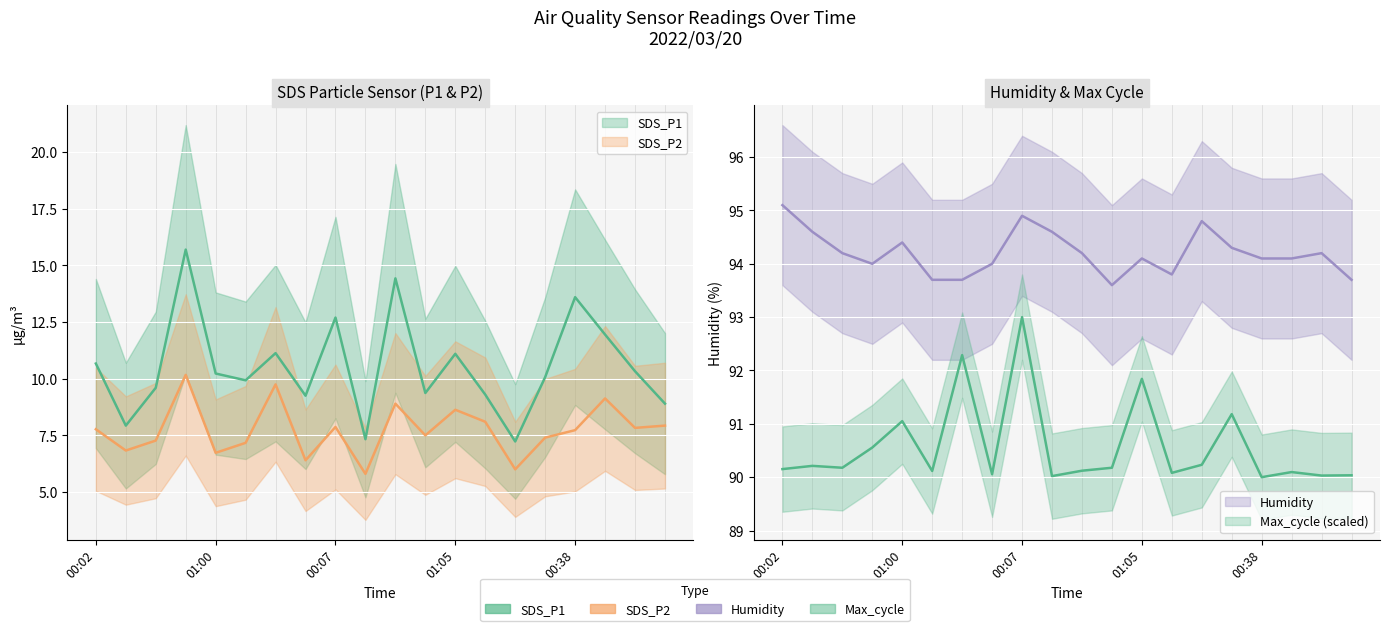

How many distinct data groups are displayed?

4